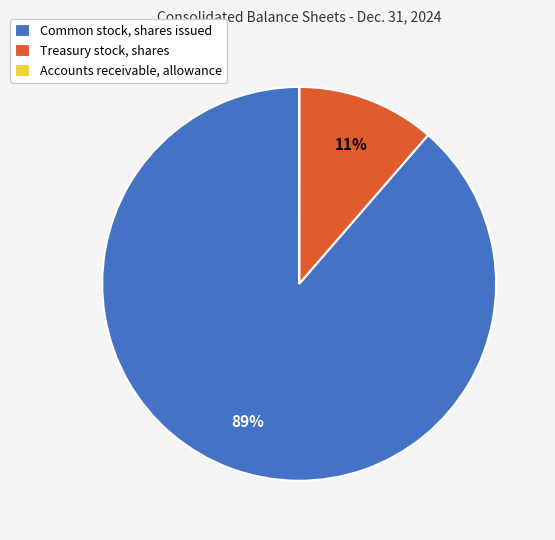

To the nearest percent, what is the average slice percentage?

33%